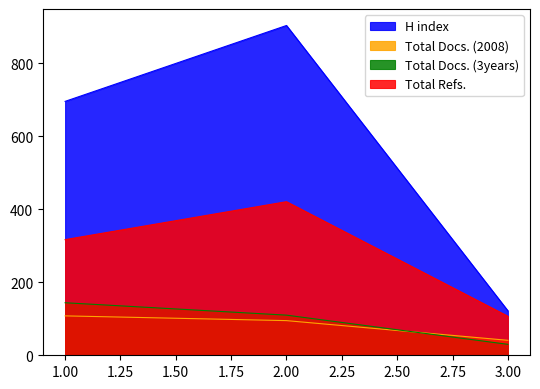

What is the difference between the highest and lowest values at 1.00?

588